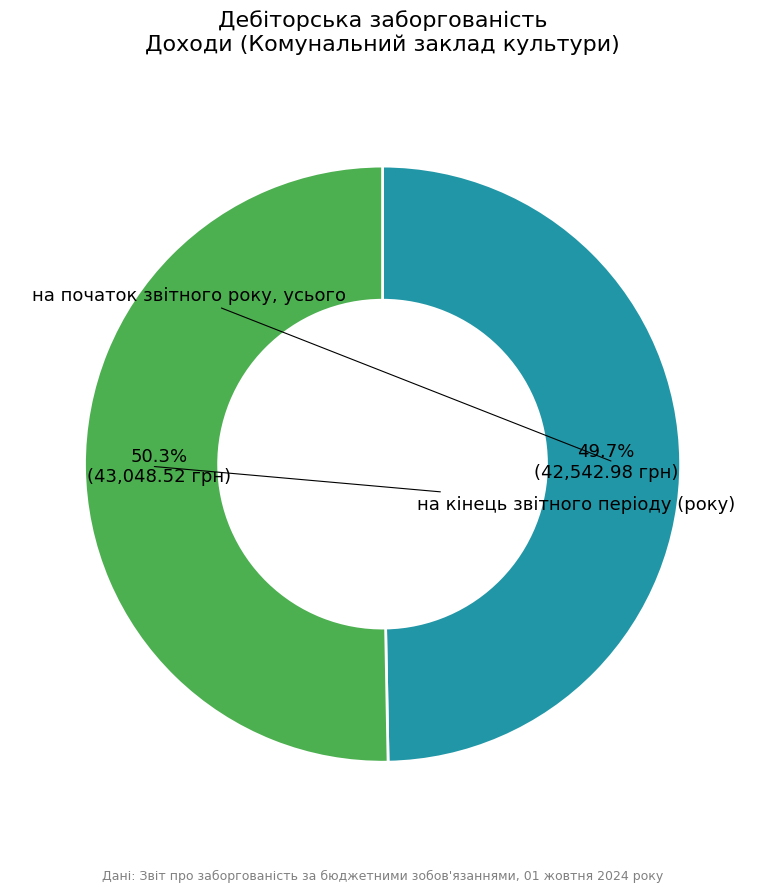

Does any single category account for the majority?

Yes